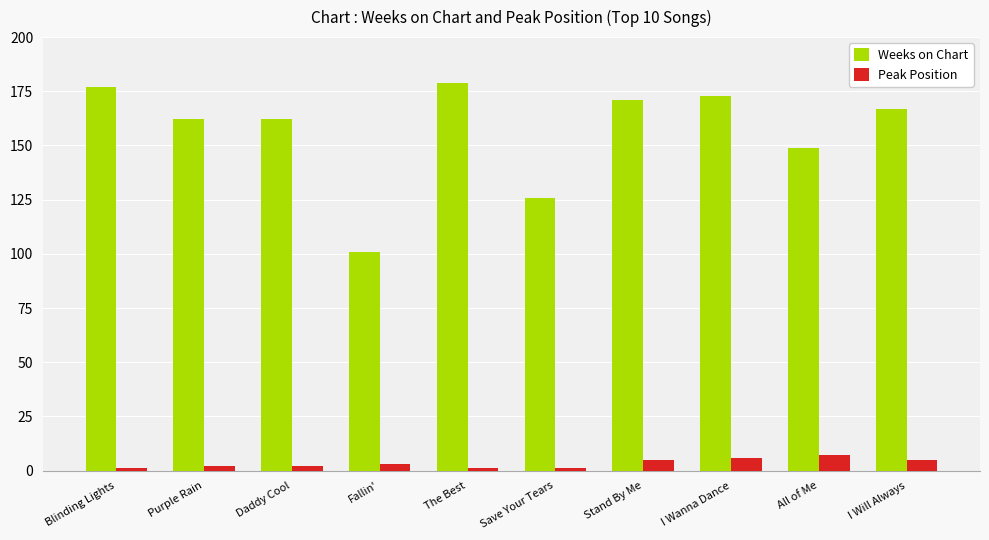

What is the label of the 6th bar from the left?

Save Your Tears